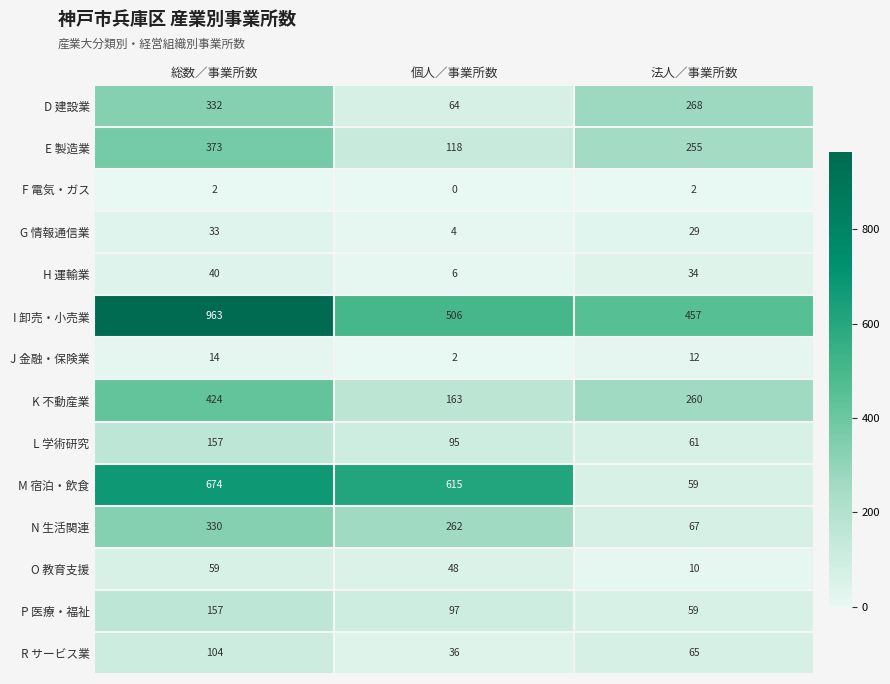

Which series has the widest spread of values?

M 宿泊・飲食